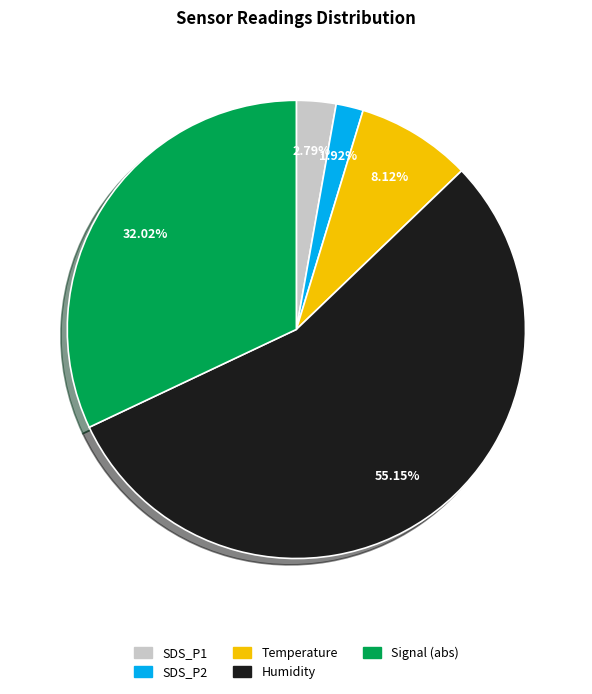

What is the largest slice in the pie chart?

Humidity avg